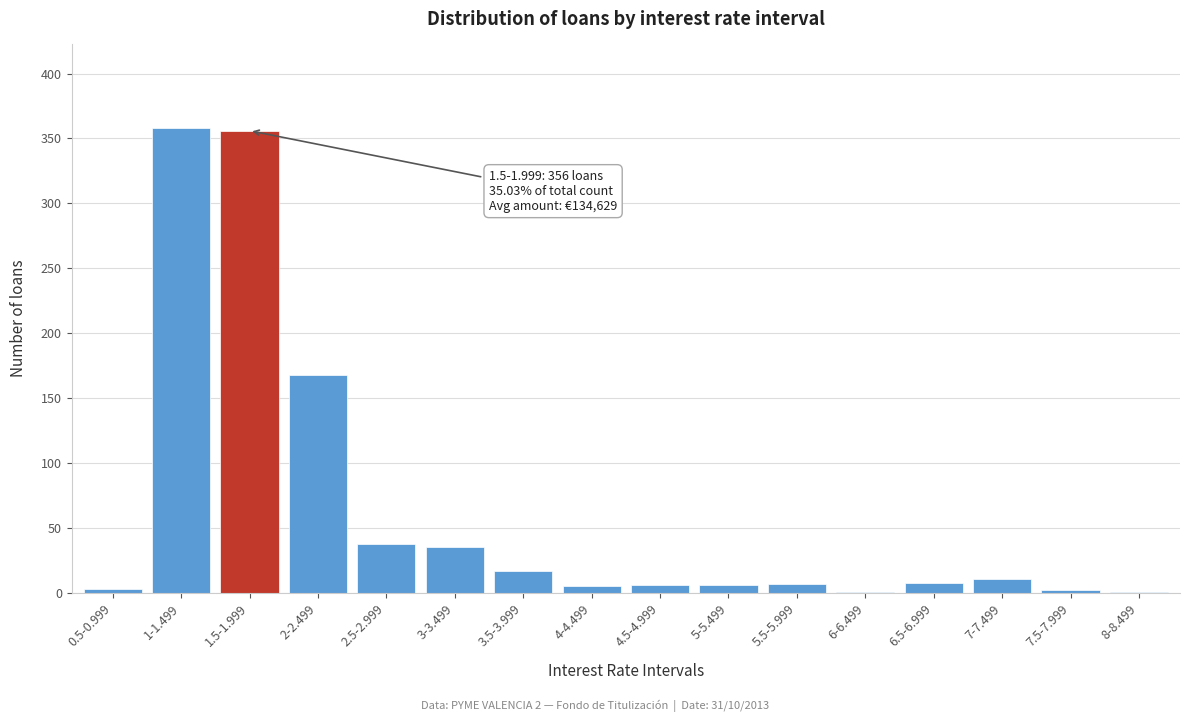

Where is the data nearest to the value 179?

2-2.499